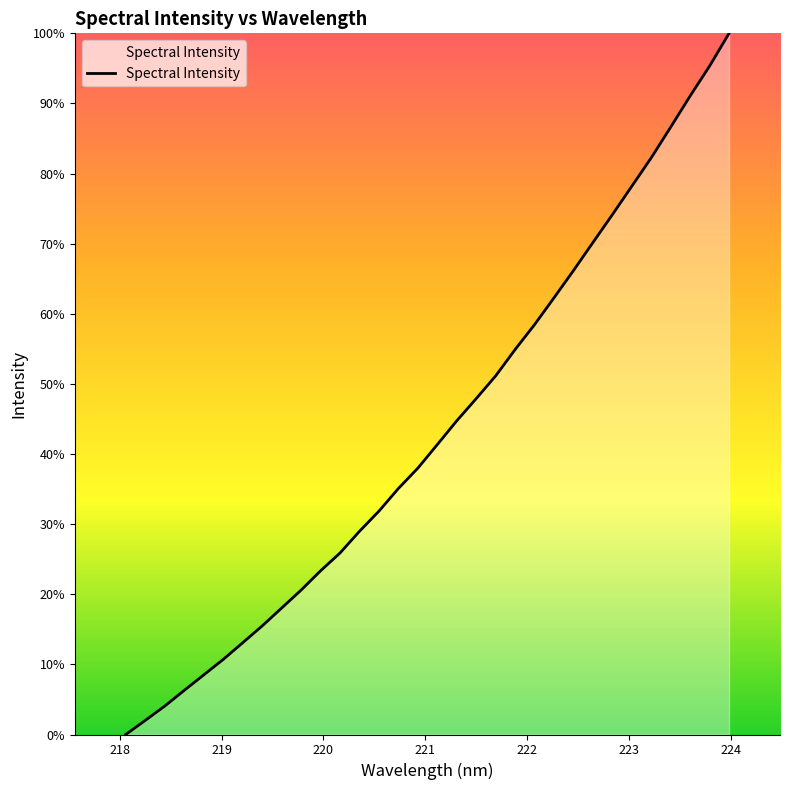

What is the greatest value displayed?

100.0